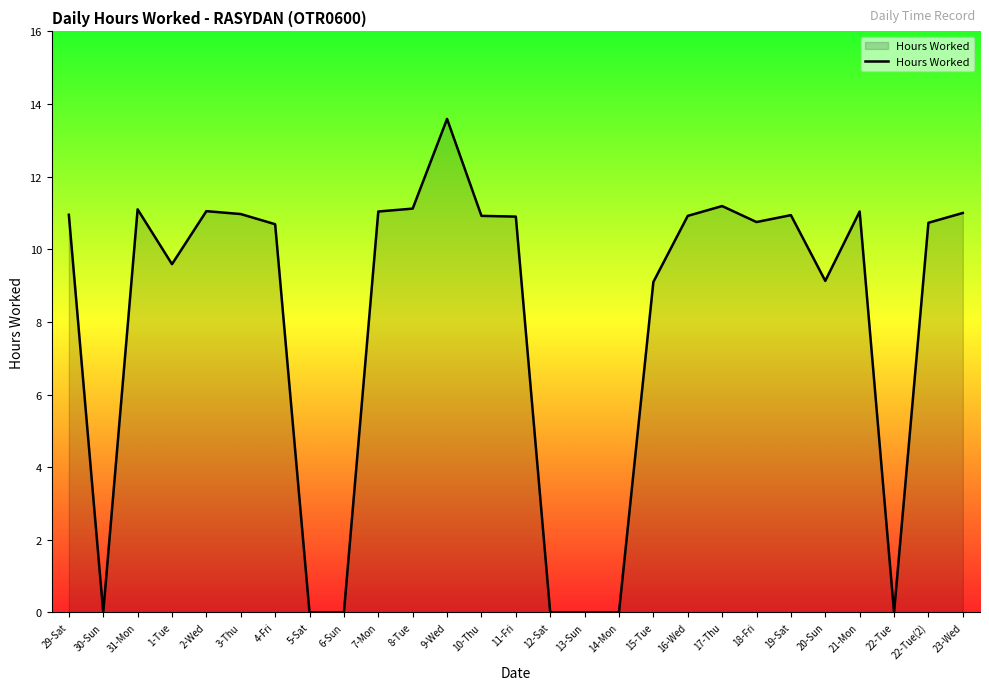

What position from the left is 20-Sun?

23